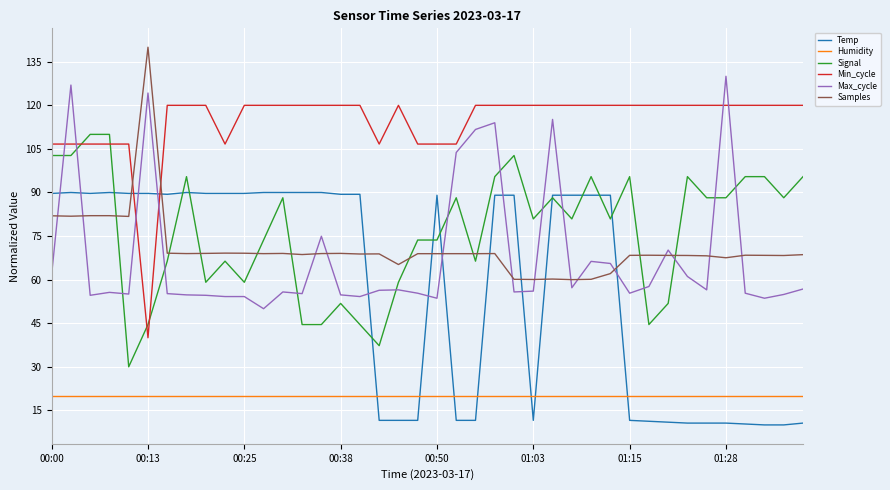

Which series ends up on top after the final intersection of Temp and Signal?

Signal